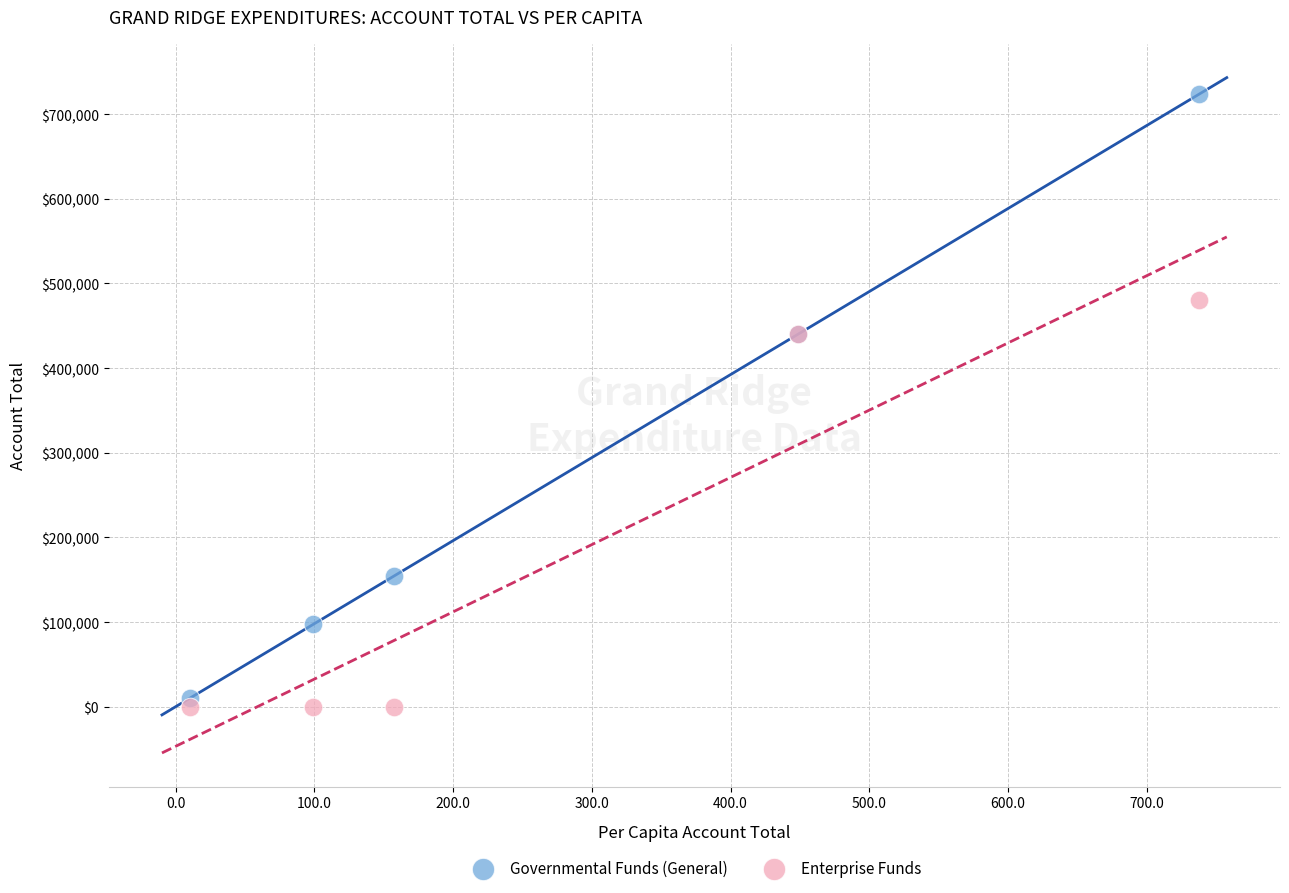

In the Enterprise Funds series, what Y value is closest to 240066?

440049